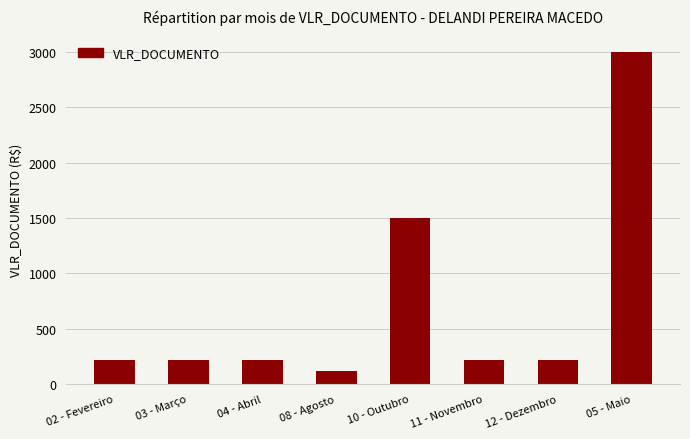

Are the bars horizontal?

No